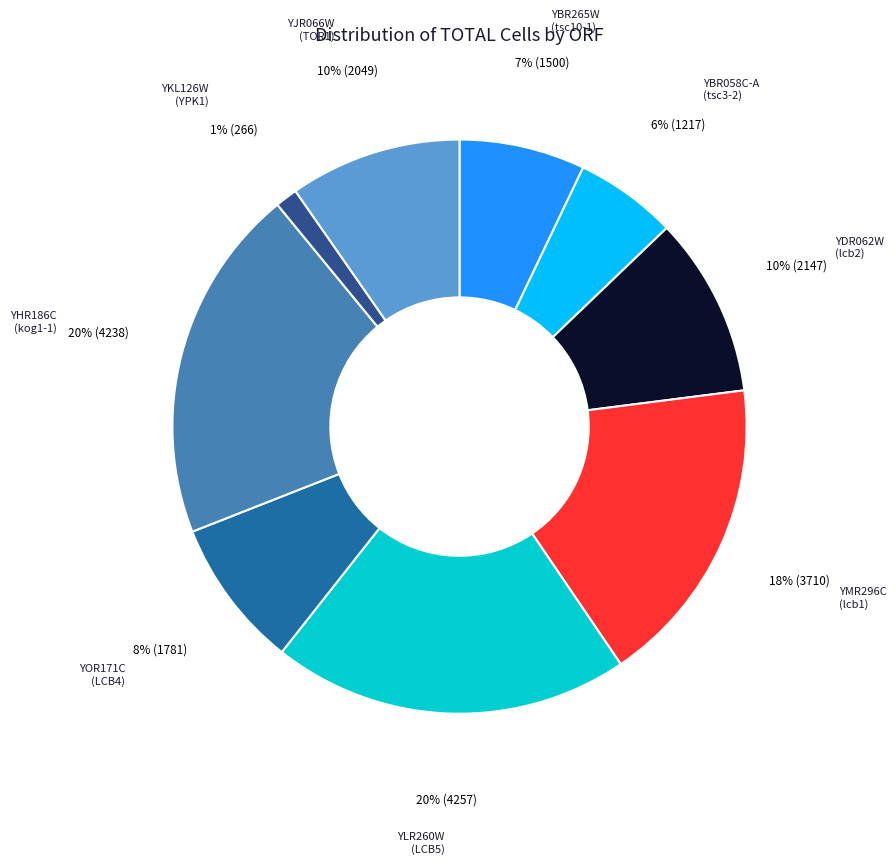

Count the number of slices in the pie.

9